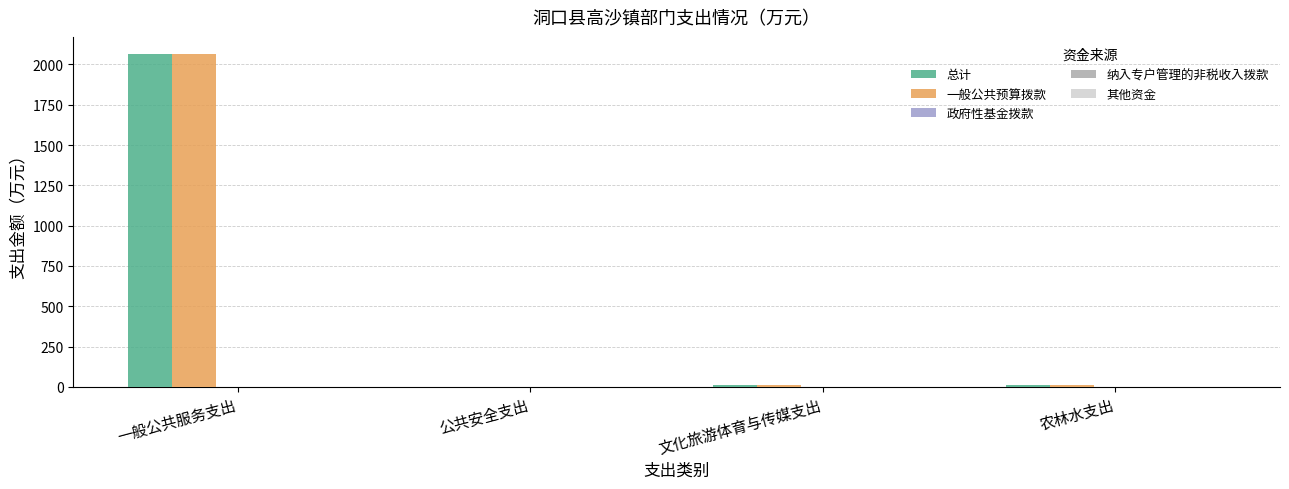

At which label does 一般公共预算拨款 reach its peak?

一般公共服务支出